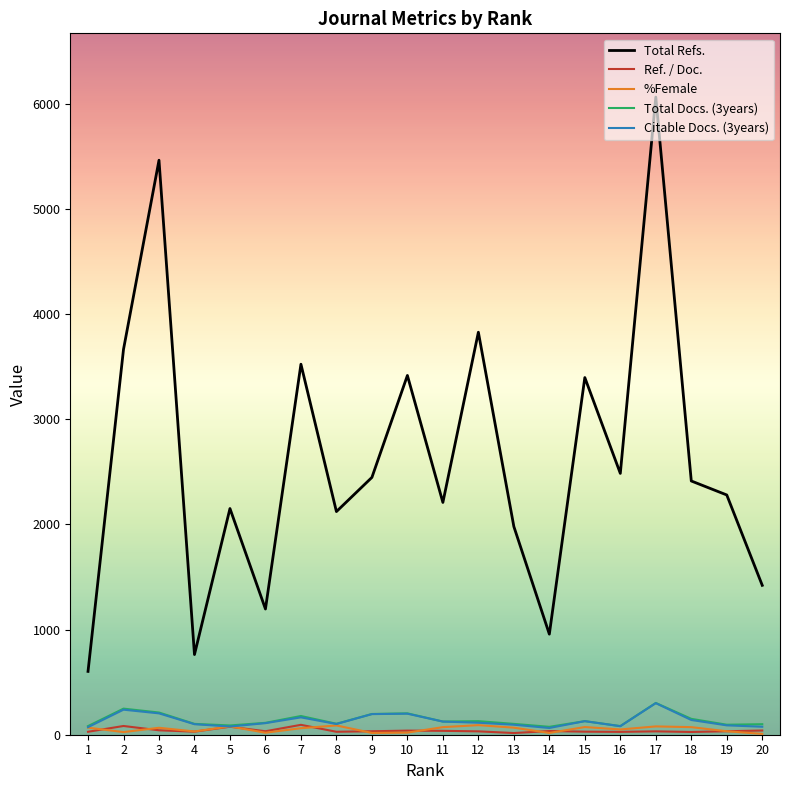

What is the spread (max minus min) of values at 5?

2074